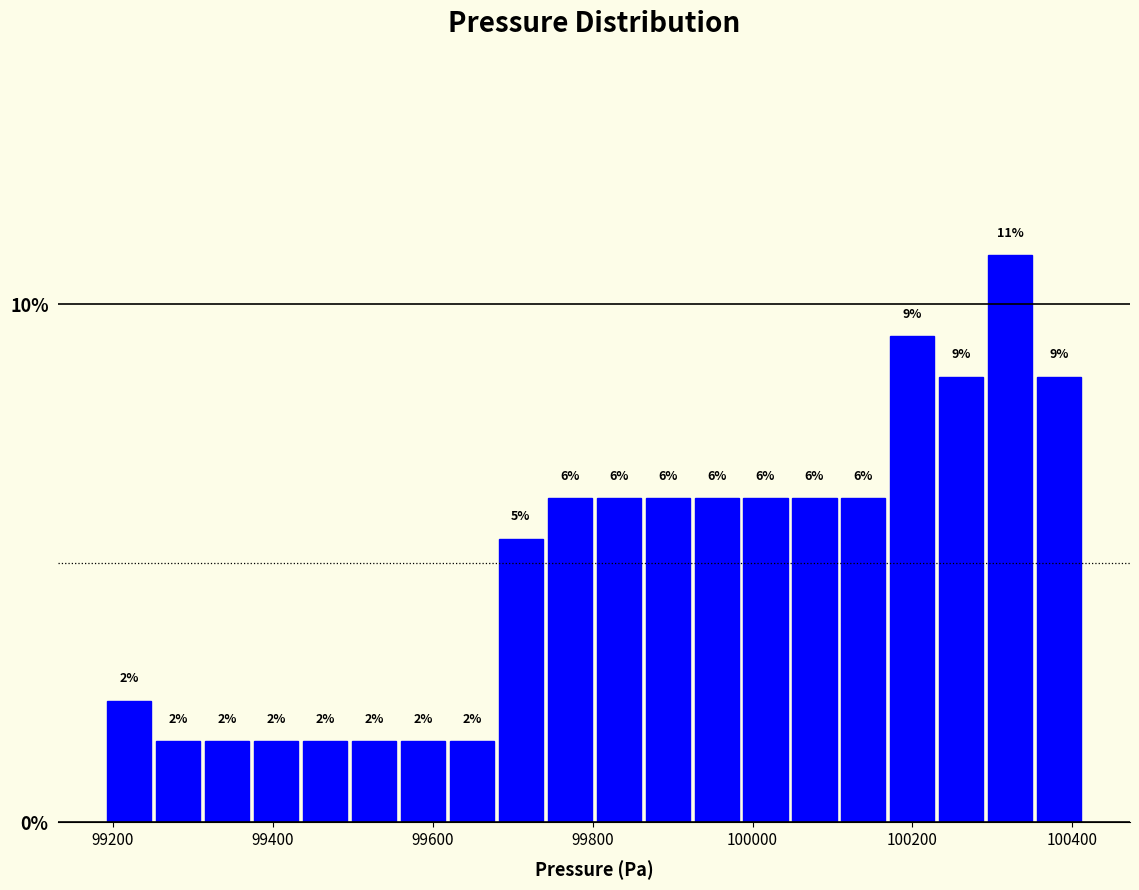

Read against the x-axis, roughly where is the centre of the tallest bar?

100320